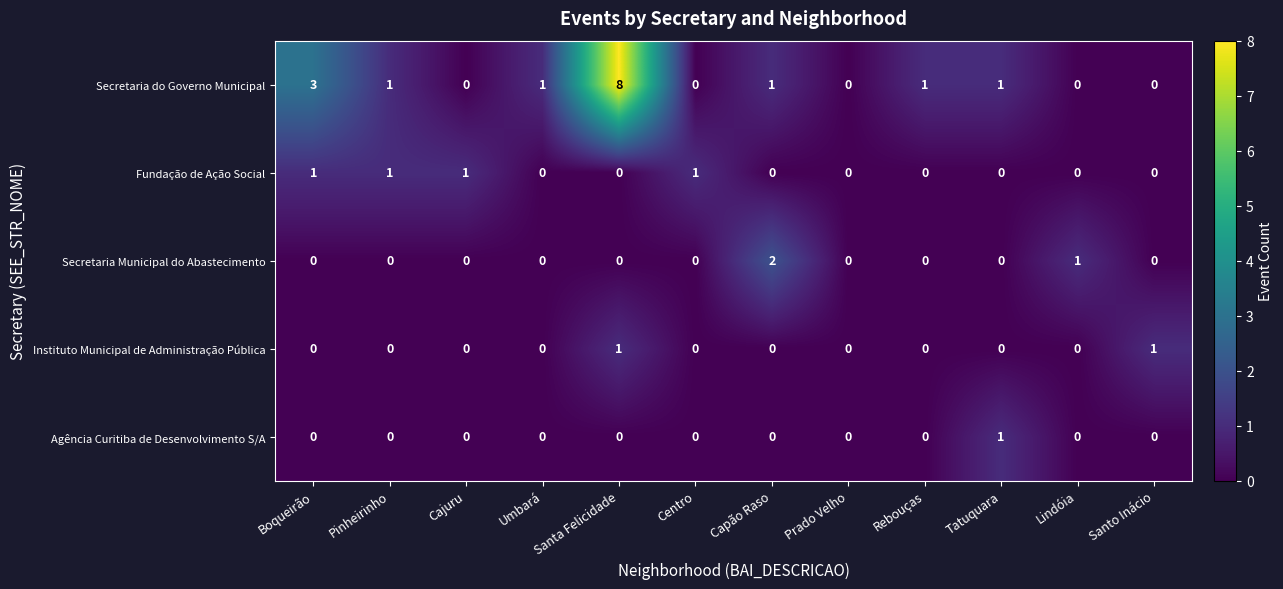

Is it true that Instituto Municipal de Administração Pública equals 1 at Santo Inácio?

True